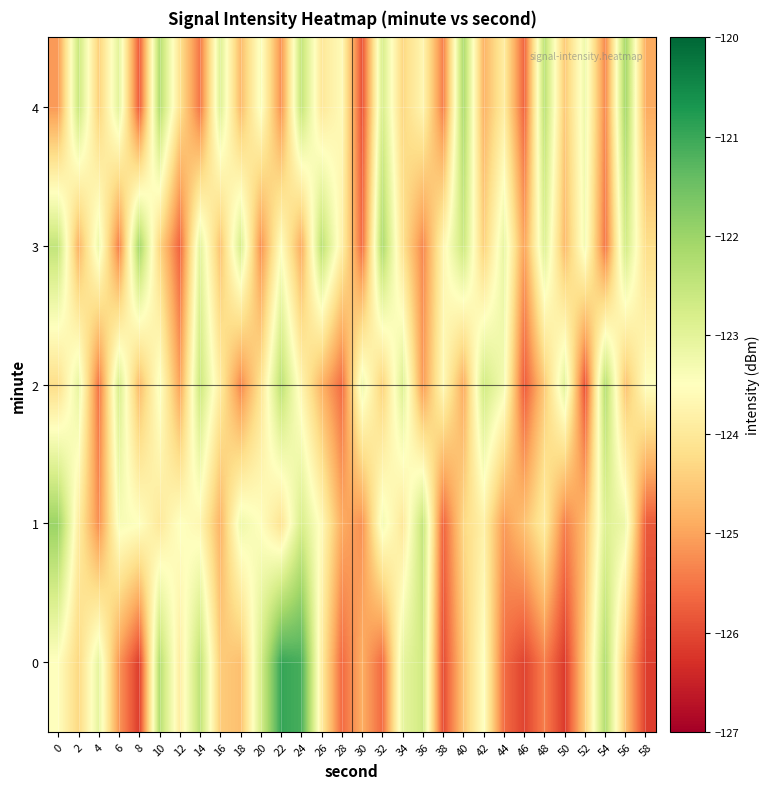

What is the difference between the highest and lowest values at 12?

2.2